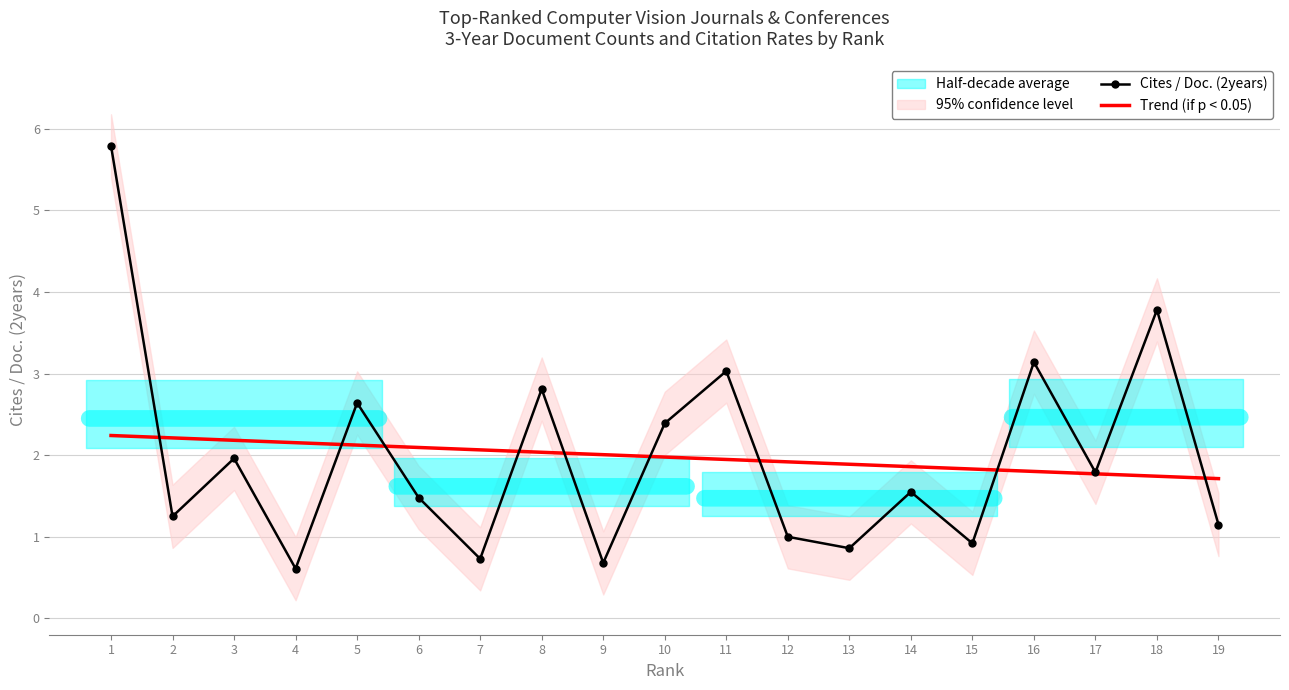

Between which two adjacent categories do Cites / Doc. (2years) and Trend (if p < 0.05) first intersect?

1 and 2